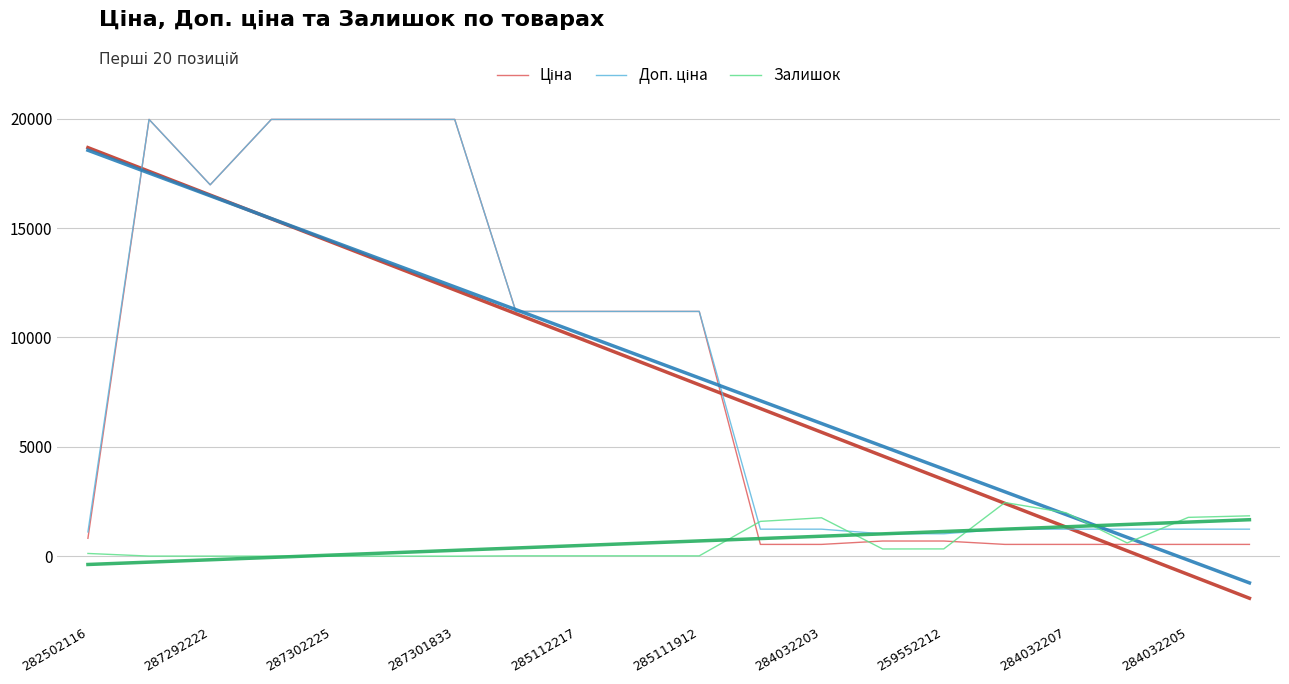

How many positive values does the Залишок series have?

19